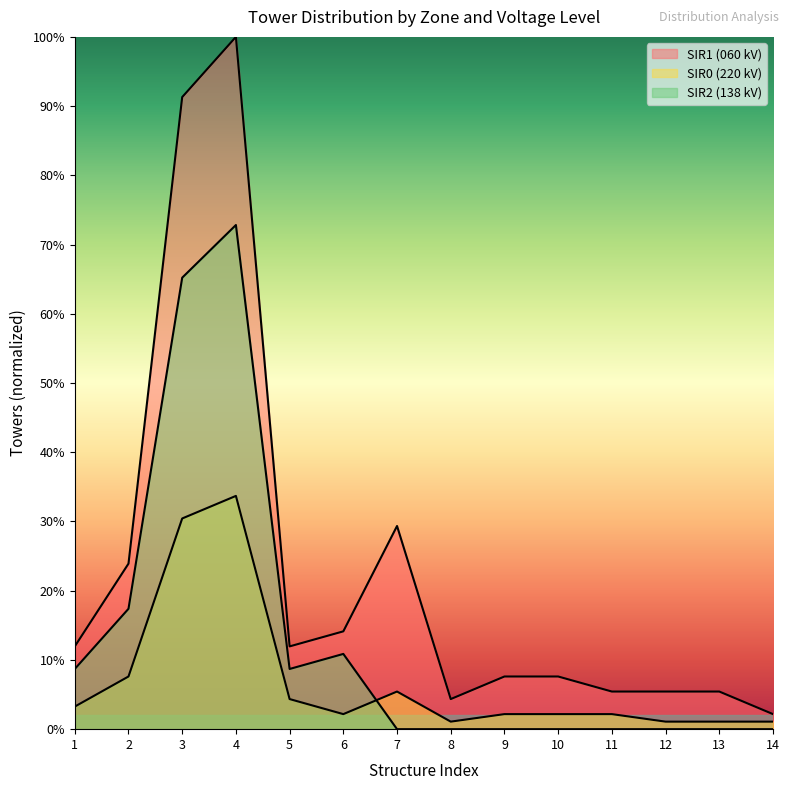

What is the sum of the SIR0 (220 kV) values at 4 and 5?

38.0